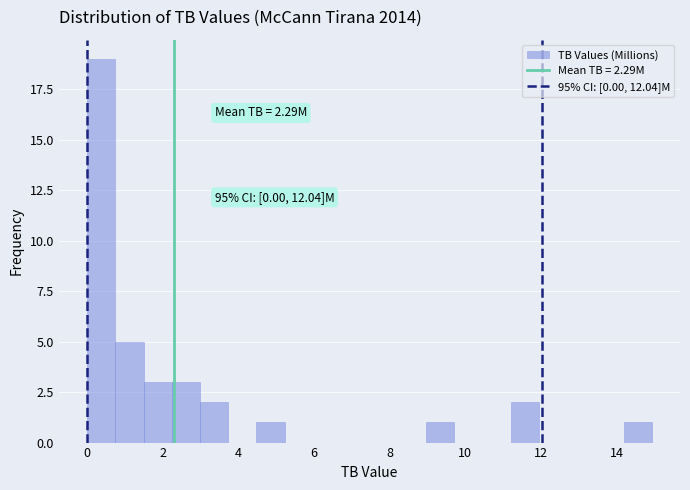

Around what value on the x-axis is the tallest bar? Give the approximate position of its centre, as read against the axis.

0.4